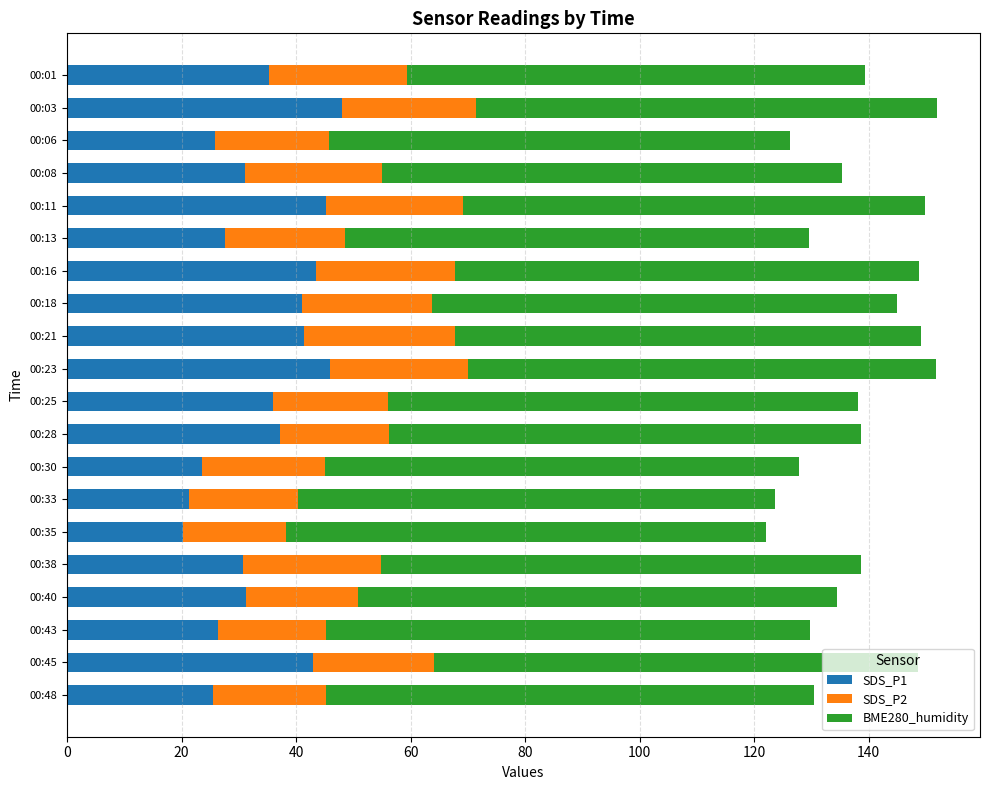

What is the difference between the maximum and minimum values in the SDS_P1 series?

27.7